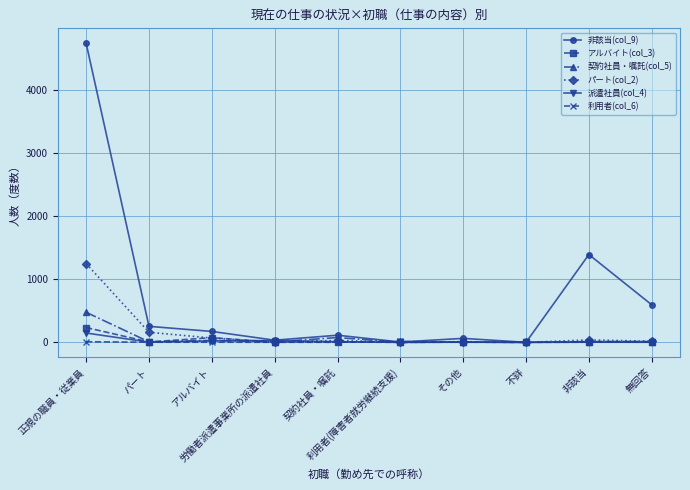

List the labels in order of 派遣社員(col_4) value, smallest first.

利用者(障害者就労継続支援), 不詳, 無回答, パート, その他, 非該当, 契約社員・嘱託, アルバイト, 労働者派遣事業所の派遣社員, 正規の職員・従業員